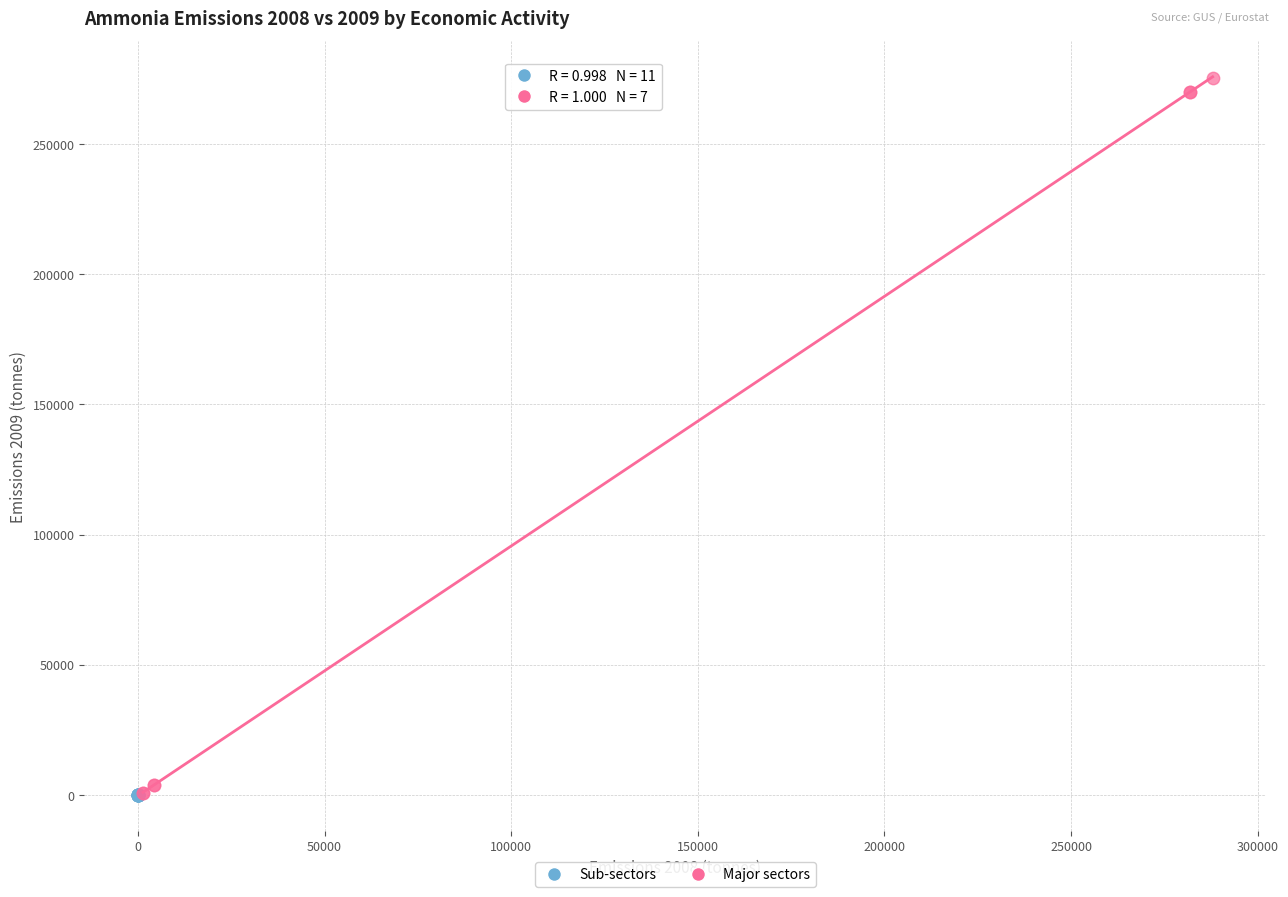

Which series reaches the maximum Y coordinate?

Major sectors